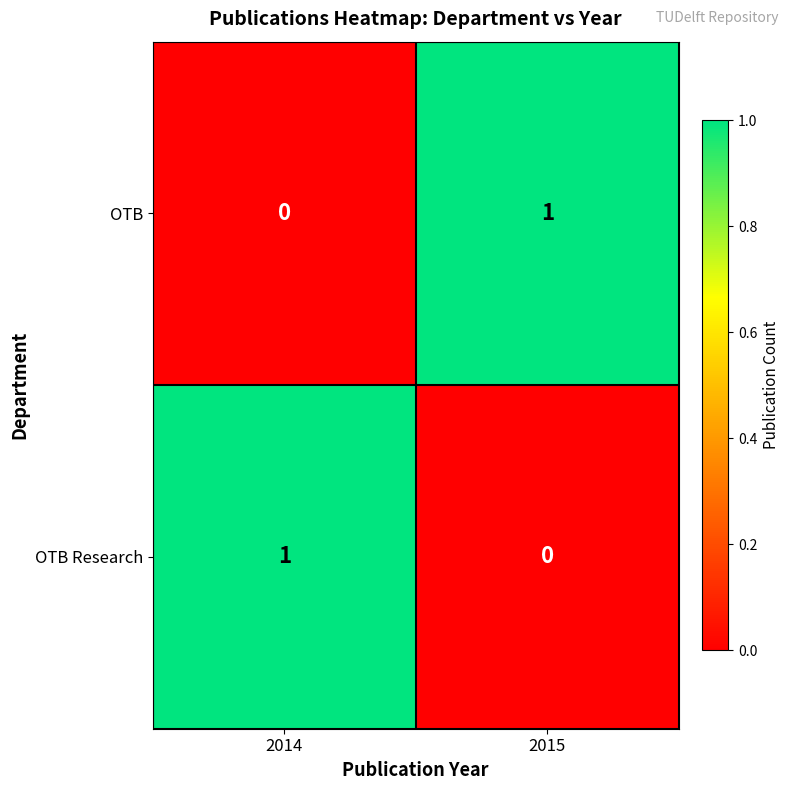

Which category has the lowest value in the OTB Research series?

2015